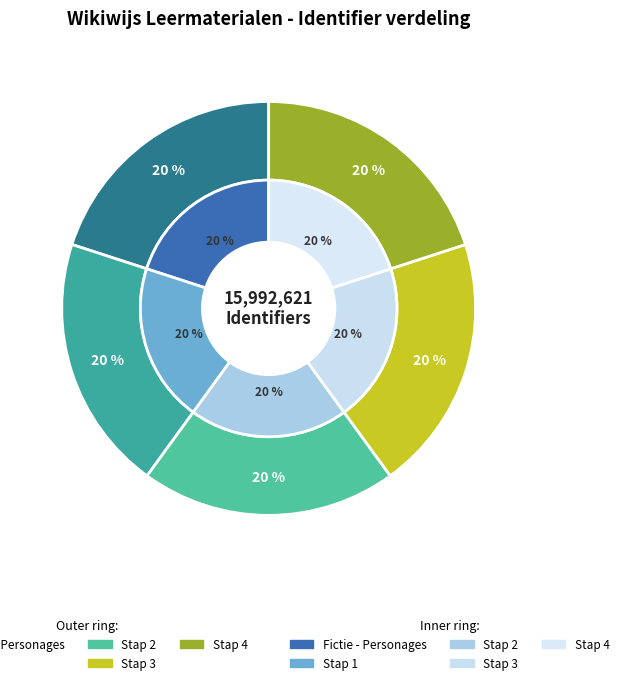

True or false: Fictie - Personages accounts for 25% of the total.

False